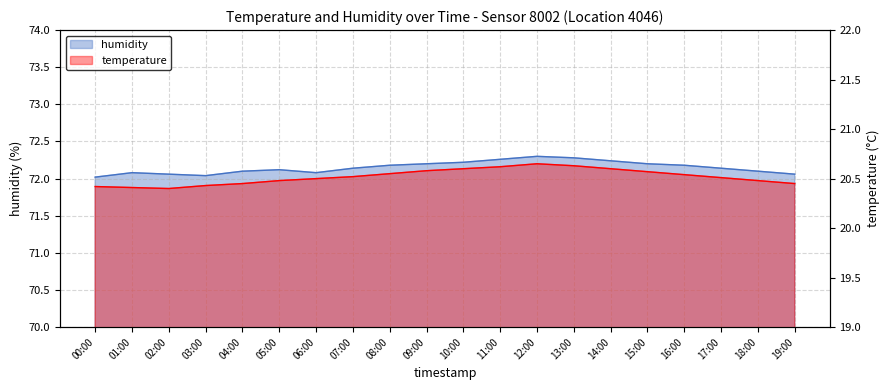

What is the minimum value shown in the chart?

20.4